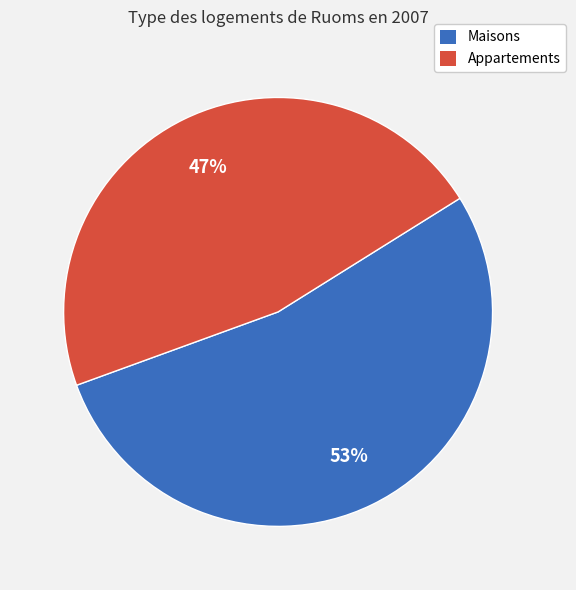

To the nearest percent, what is the average slice percentage?

50%